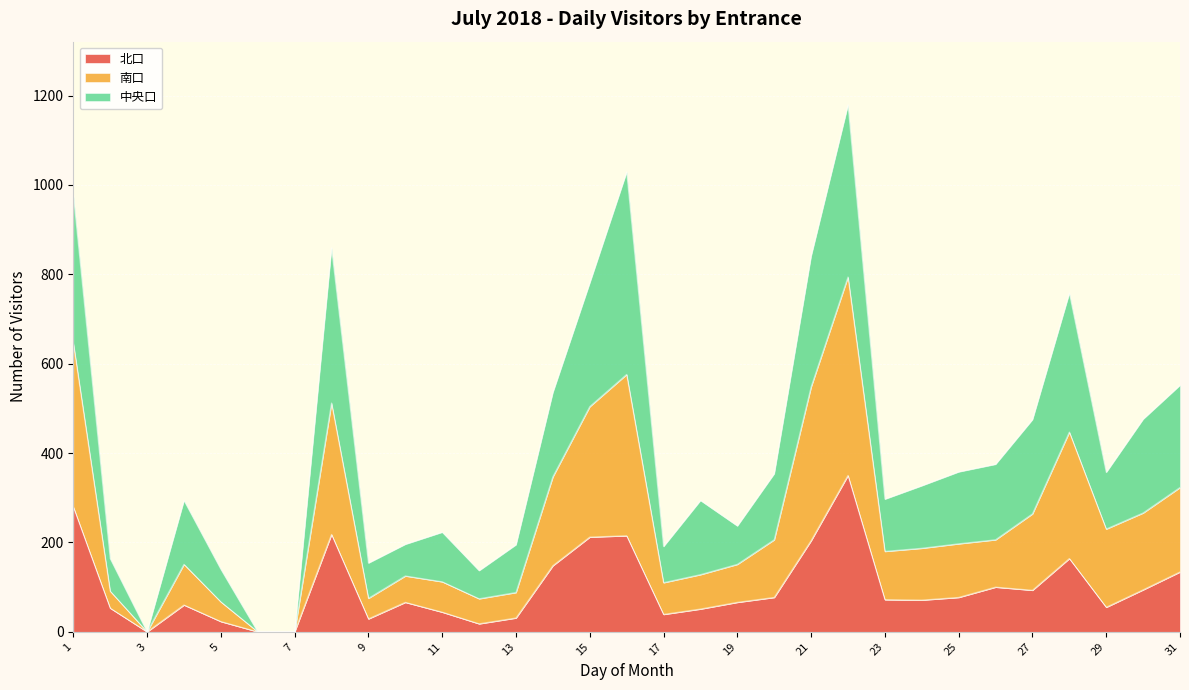

True or false: 北口 has a value of 126 at 16.

False